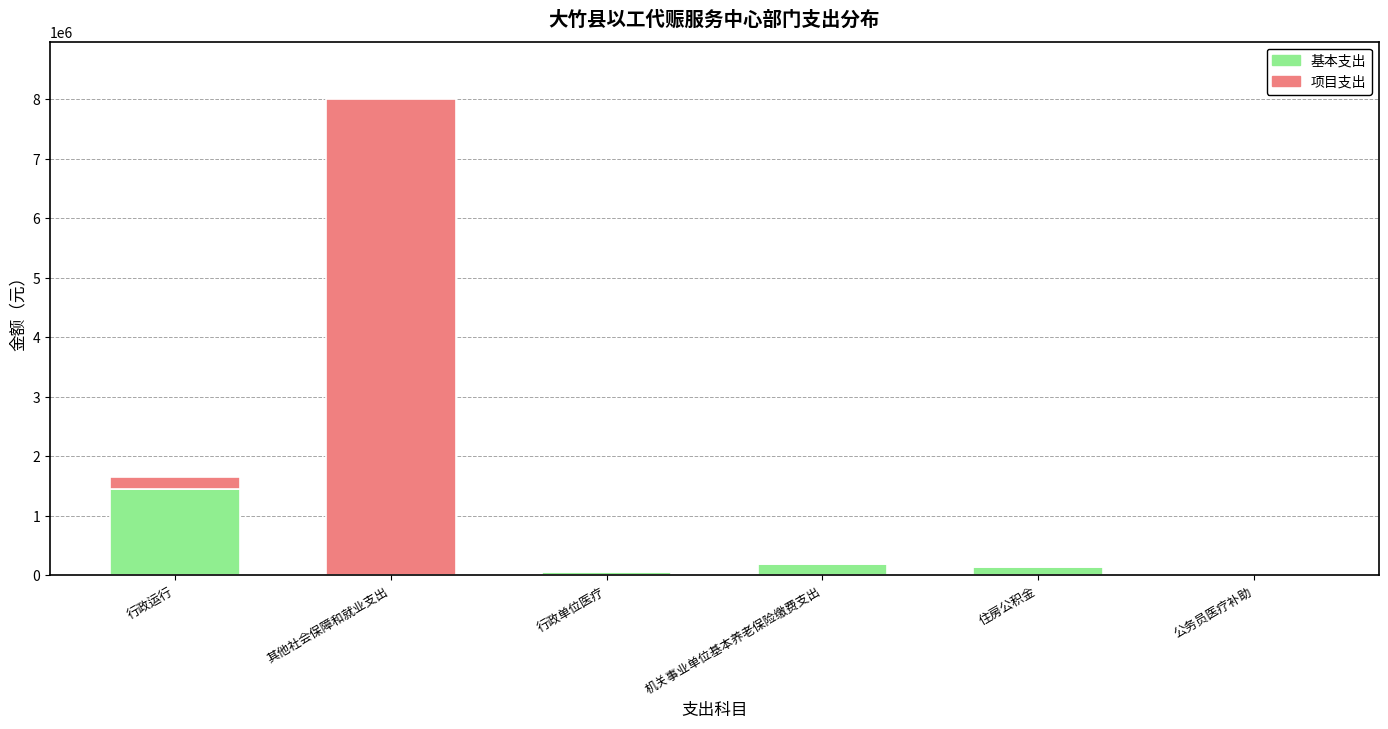

Is it true that 基本支出 equals 1458396 at 行政运行?

True